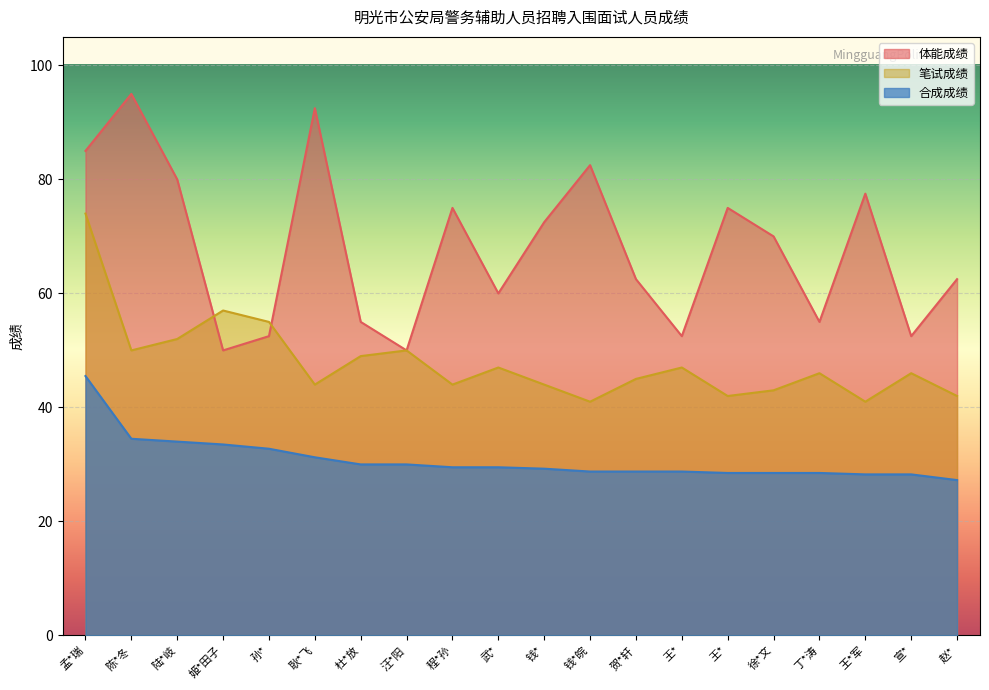

Reading left to right, list all the values displayed in this chart.

体能成绩: 孟*瑞=85.0	陈*冬=95.0	陆*岐=80.0	姬*田子=50.0	孙*=52.5	耿*飞=92.5	杜*放=55.0	汪*阳=50.0	程*孙=75.0	武*=60.0	钱*=72.5	钱*皖=82.5	贺*轩=62.5	王*=52.5	王*=75.0	徐*文=70.0	丁*涛=55.0	王*军=77.5	宣*=52.5	赵*=62.5
笔试成绩: 孟*瑞=74.0	陈*冬=50.0	陆*岐=52.0	姬*田子=57.0	孙*=55.0	耿*飞=44.0	杜*放=49.0	汪*阳=50.0	程*孙=44.0	武*=47.0	钱*=44.0	钱*皖=41.0	贺*轩=45.0	王*=47.0	王*=42.0	徐*文=43.0	丁*涛=46.0	王*军=41.0	宣*=46.0	赵*=42.0
合成成绩: 孟*瑞=45.5	陈*冬=34.5	陆*岐=34.0	姬*田子=33.5	孙*=32.8	耿*飞=31.2	杜*放=30.0	汪*阳=30.0	程*孙=29.5	武*=29.5	钱*=29.2	钱*皖=28.8	贺*轩=28.8	王*=28.8	王*=28.5	徐*文=28.5	丁*涛=28.5	王*军=28.2	宣*=28.2	赵*=27.2